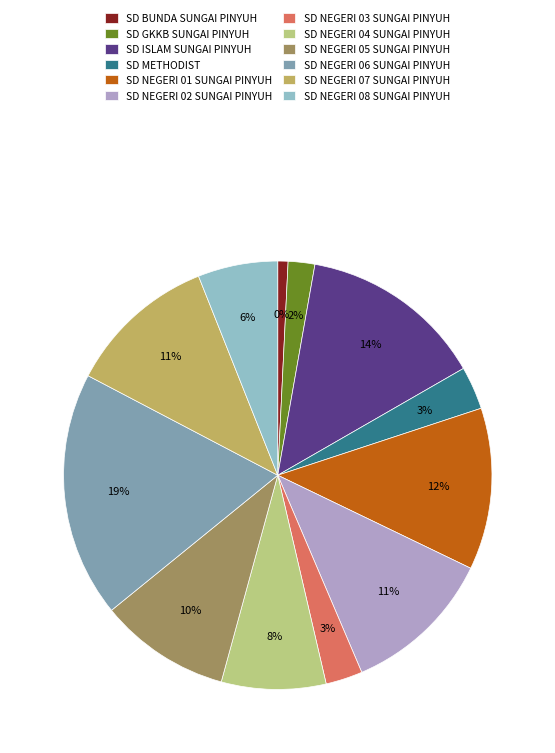

To the nearest percent, what is the difference between the largest and smallest slice percentages?

18%